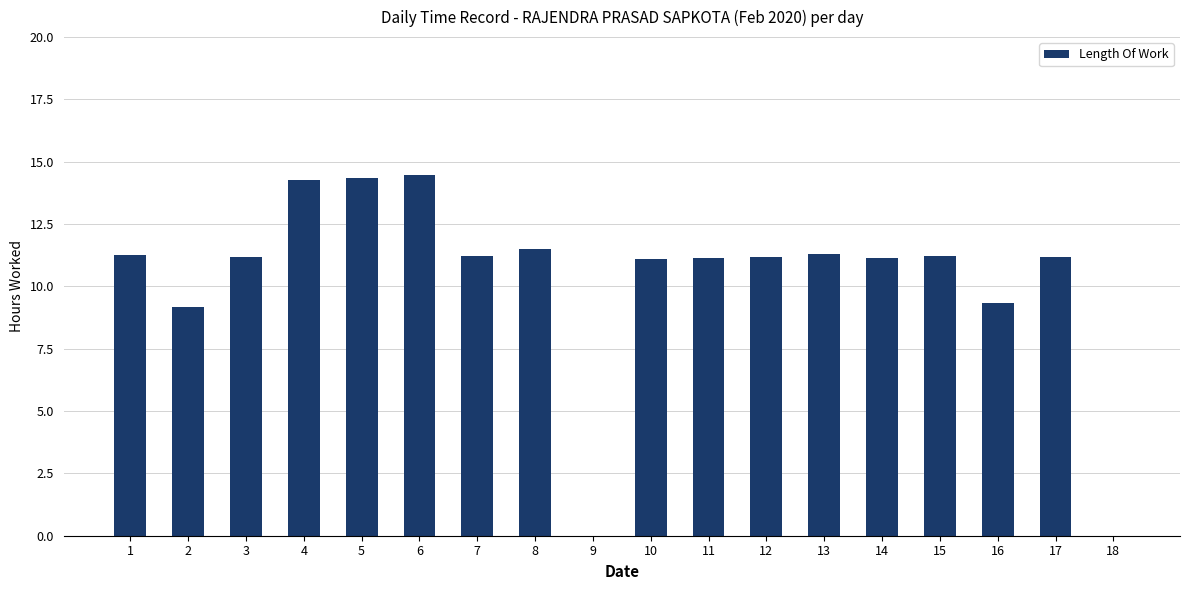

What is the change in value from 1 to 18?

-11.3